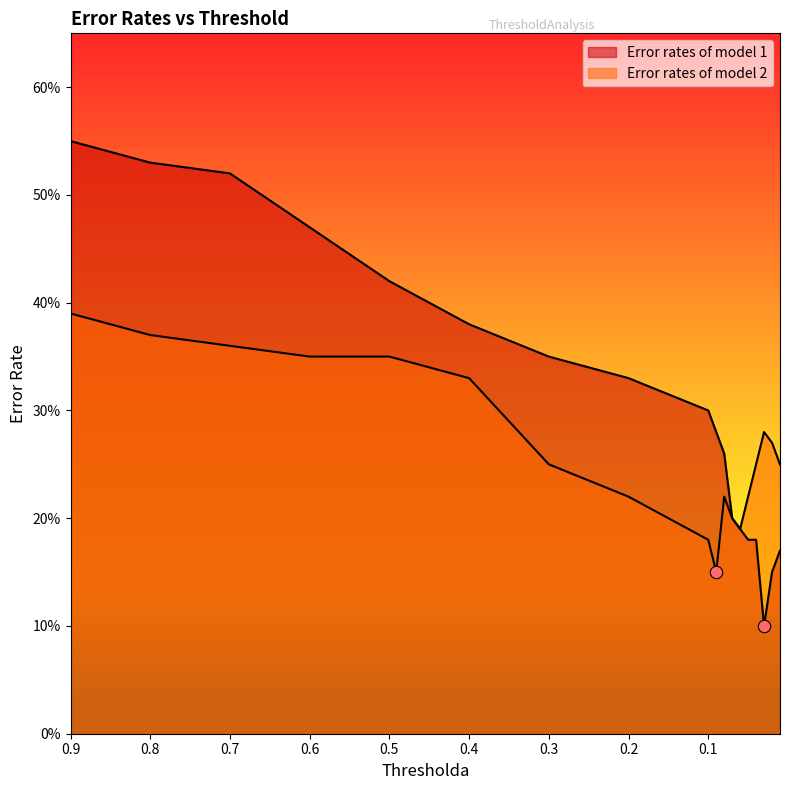

At which category is the sum across all series the highest?

0.9